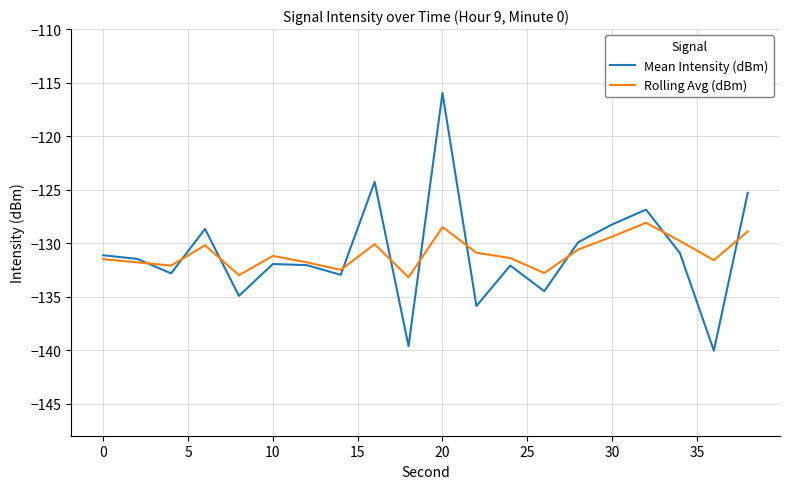

What is the greatest value displayed?

-116.0